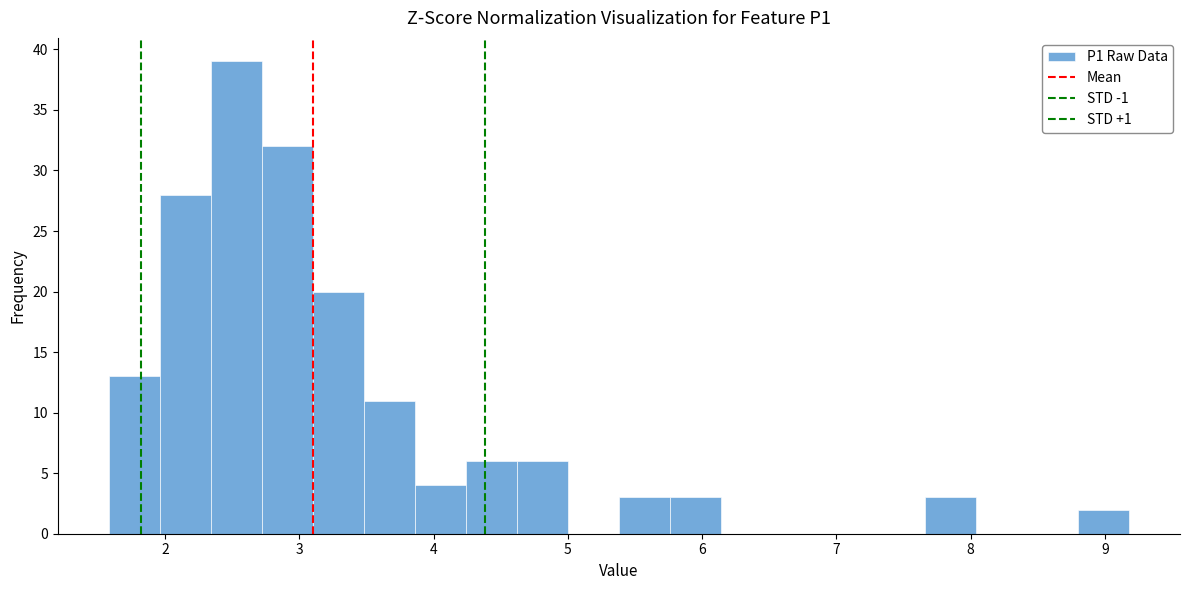

Read against the x-axis, roughly where is the centre of the tallest bar?

2.5